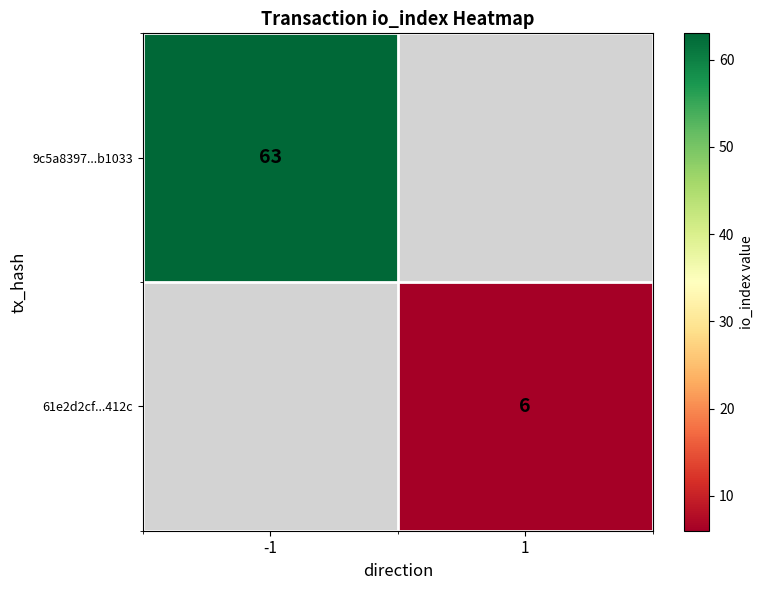

Is it true that 61e2d2cf...412c equals 3 at 1?

False